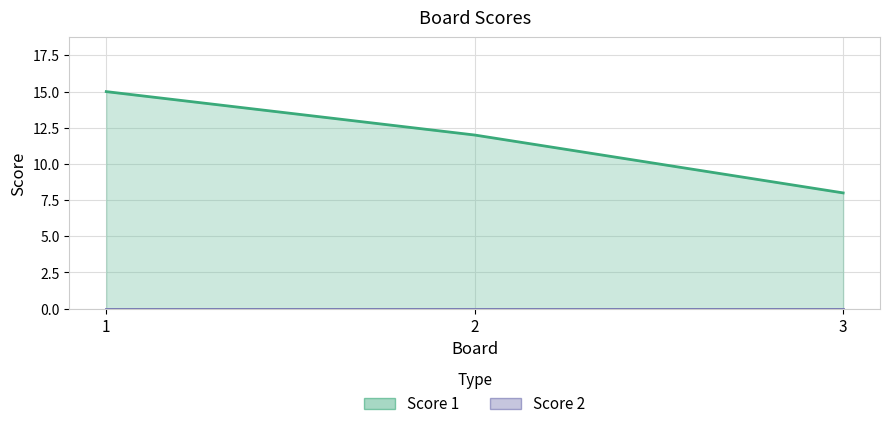

Reading left to right, list all the values displayed in this chart.

1=15	2=12	3=8